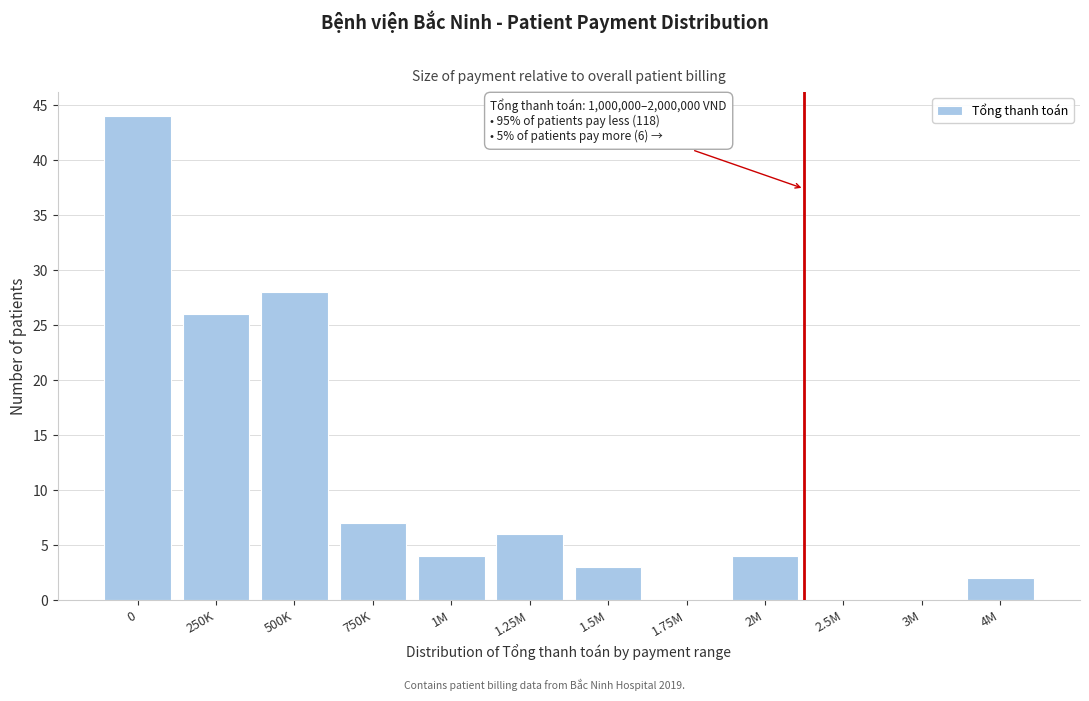

Reading right to left, what are all the values shown in this chart?

4M=2	3M=0	2.5M=0	2M=4	1.75M=0	1.5M=3	1.25M=6	1M=4	750K=7	500K=28	250K=26	0=44